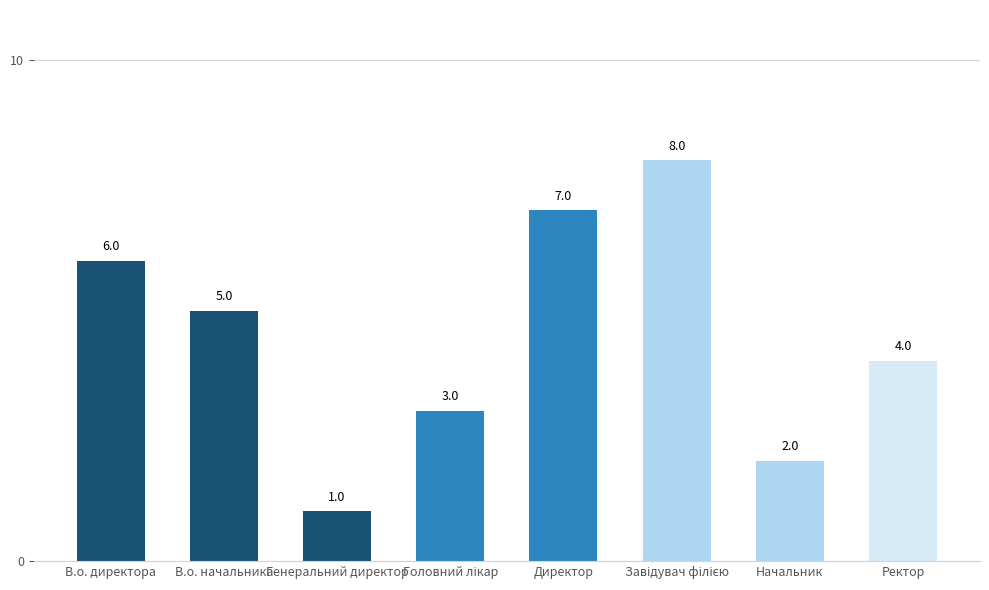

Is it true that the value at Начальник is 1?

False